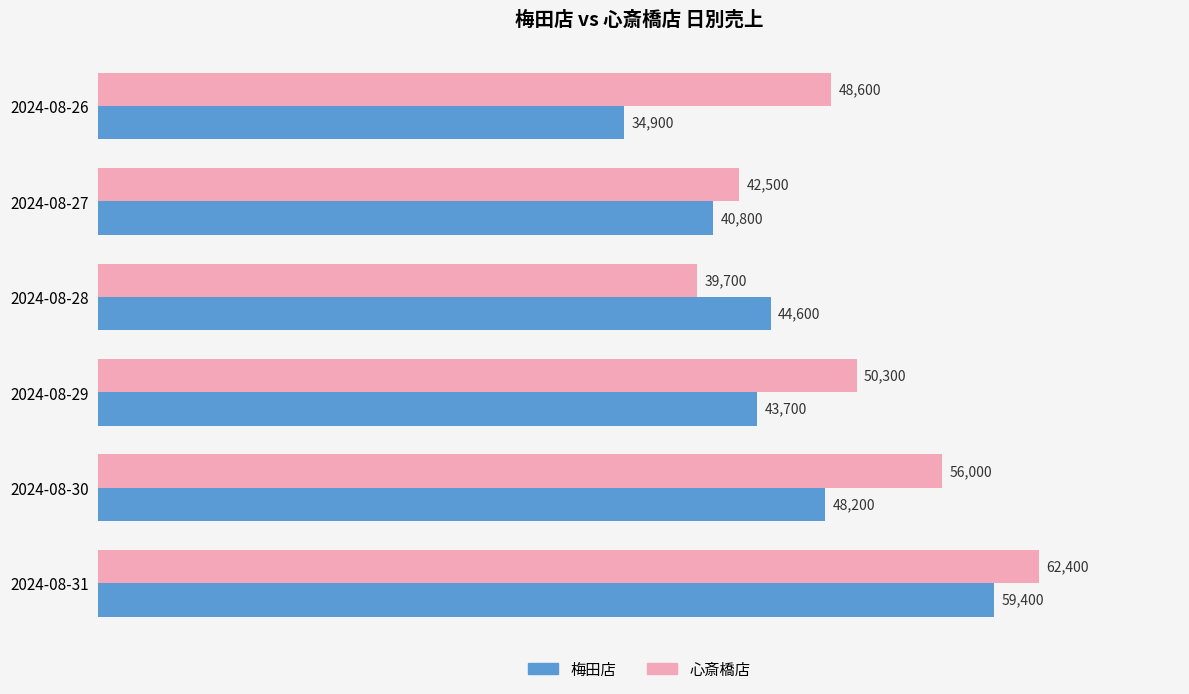

Is it true that 心斎橋店 equals 29003 at 2024-08-26?

False